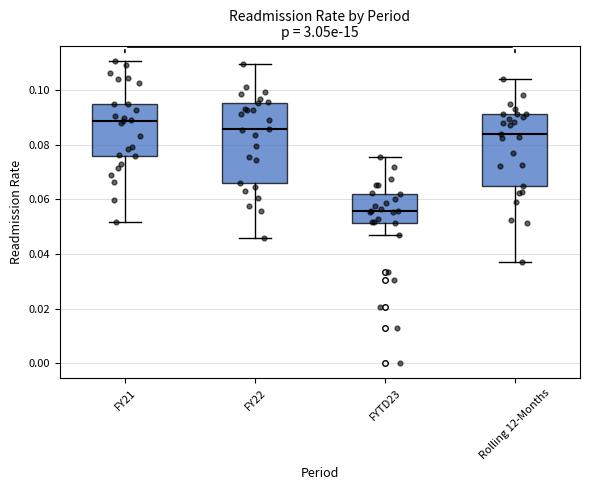

Where does the median line of the box for FYTD23 sit on the y-axis? The values are not printed on the chart, so give them approximately, as read against the axis.

0.056